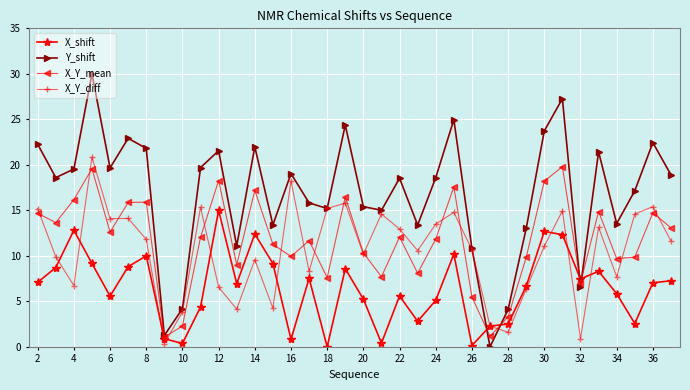

Which series has the largest total across all categories?

Y_shift